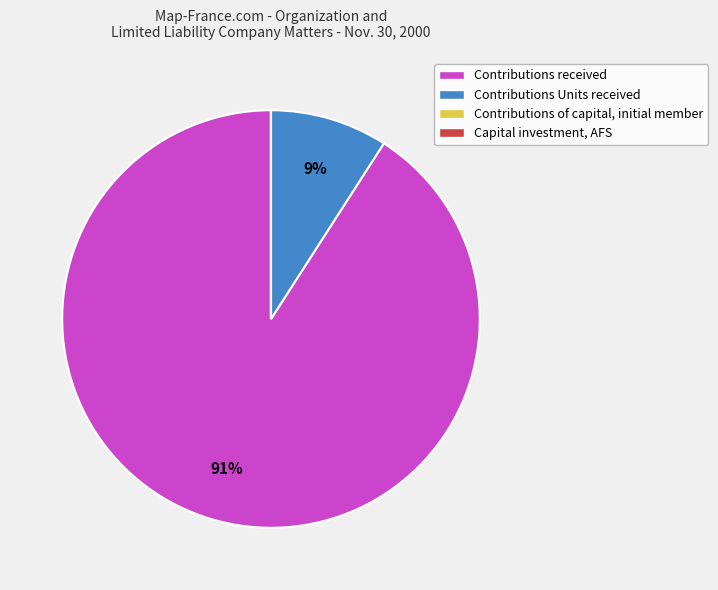

Which has a higher value, Contributions Units received or Contributions received?

Contributions received